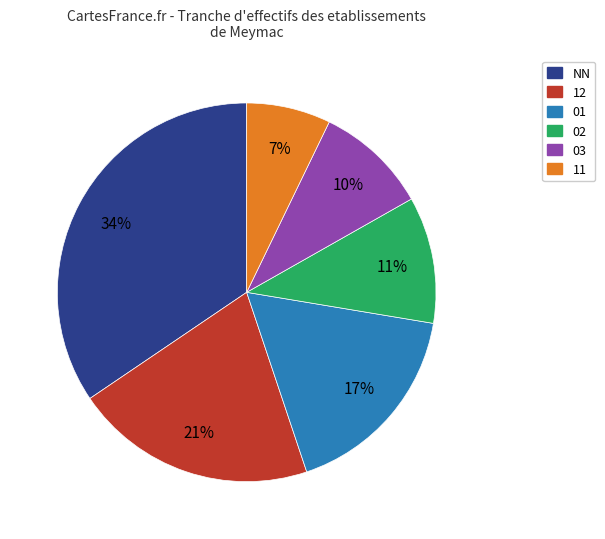

Is there a majority slice in this chart?

No